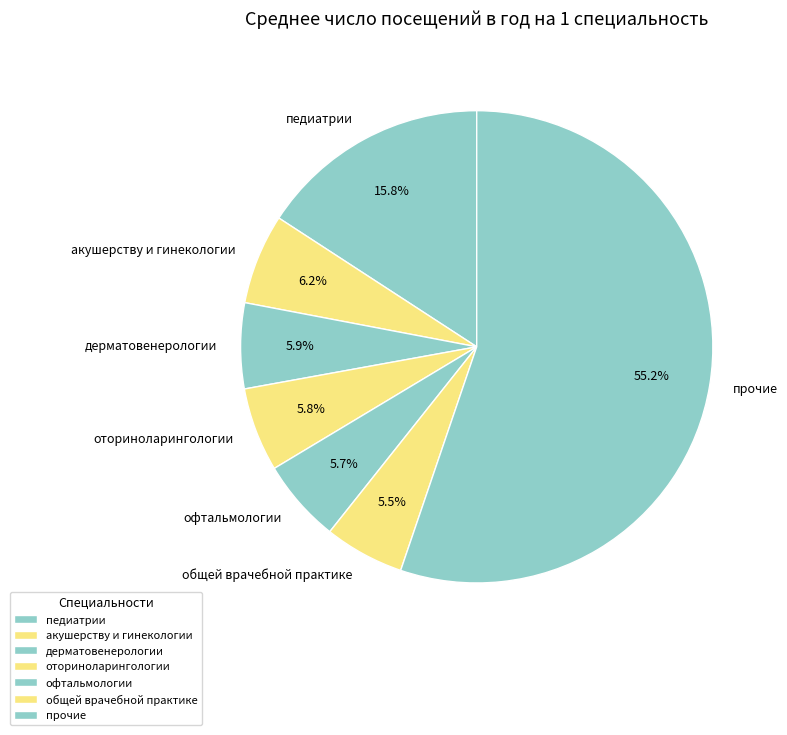

The общей врачебной практике slice represents 1% of the pie. True or false?

False